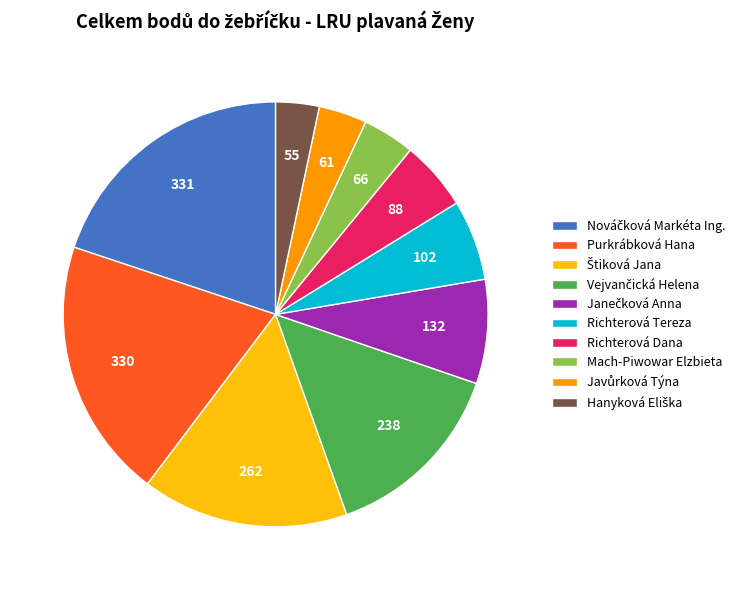

How many segments does this pie chart have?

10